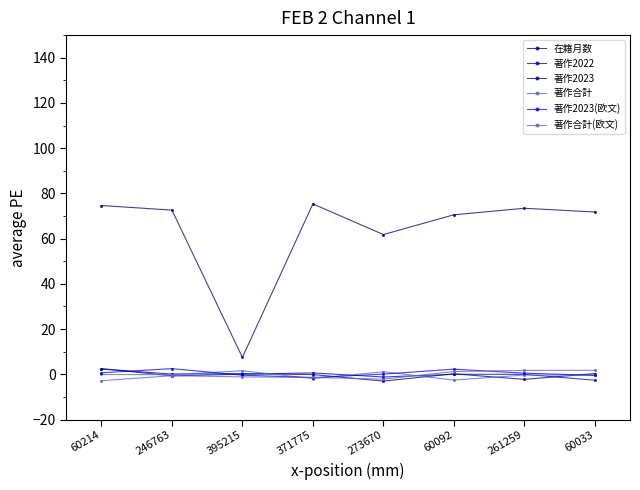

What is the difference between the highest and lowest values at 395215?

8.6